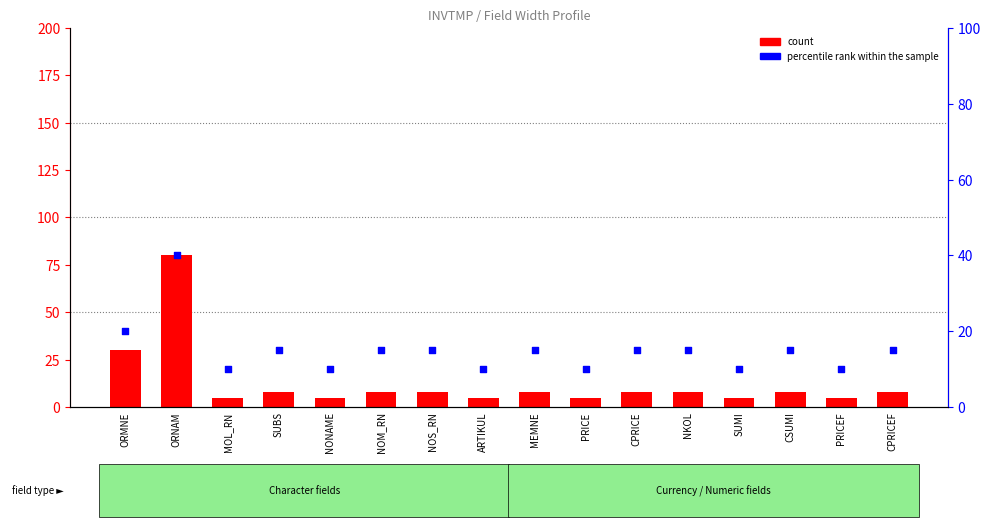

Which series has the largest total across all categories?

percentile rank within the sample